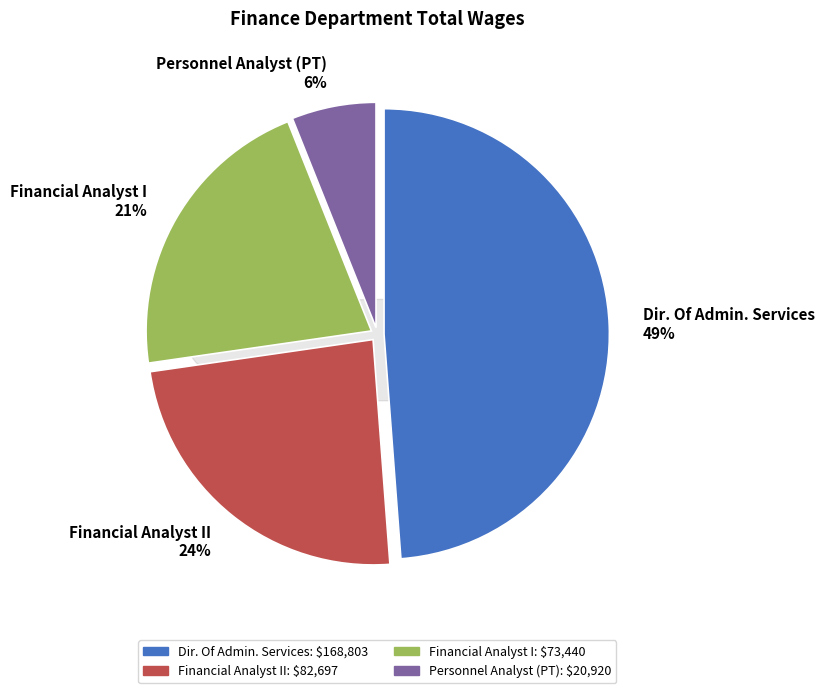

What is the smallest slice in the pie chart?

Personnel Analyst (PT)